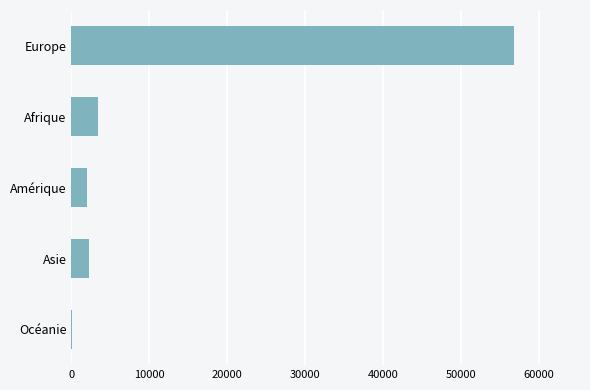

What is the sum of the values at Amérique and Asie?

4204